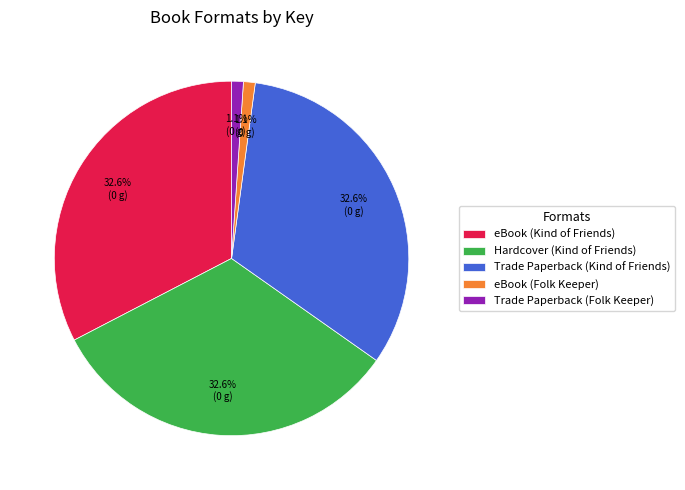

What percentage is the Trade Paperback (Folk Keeper) slice, to the nearest percent?

1%